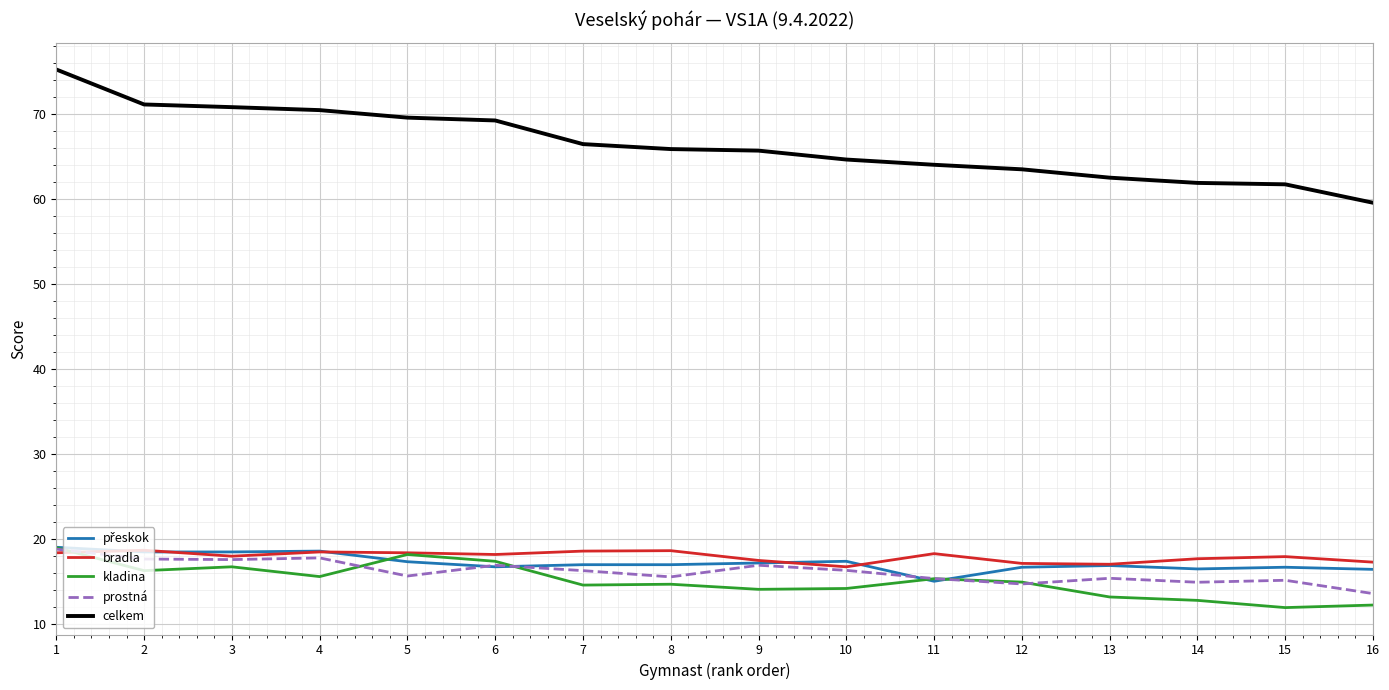

Does the chart have visible grid lines?

Yes